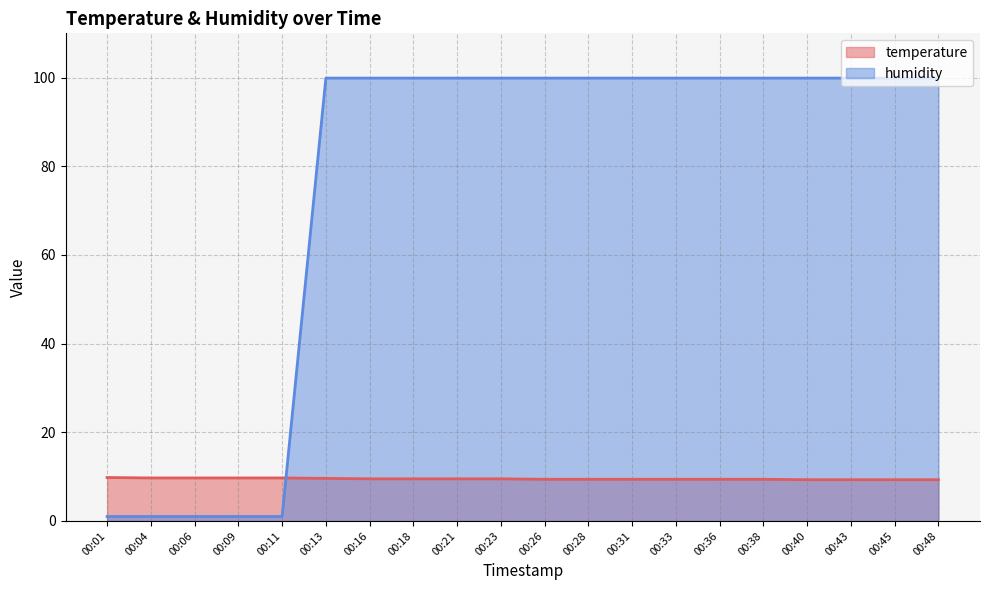

What is the total value across all series at 00:11?

10.7